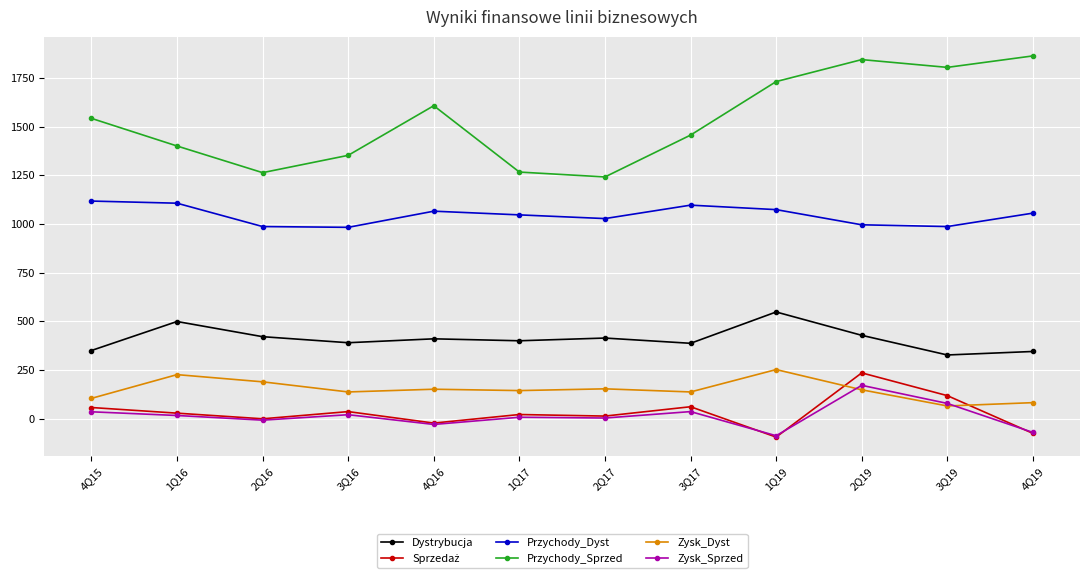

At how many categories does at least one series exceed 1212?

12